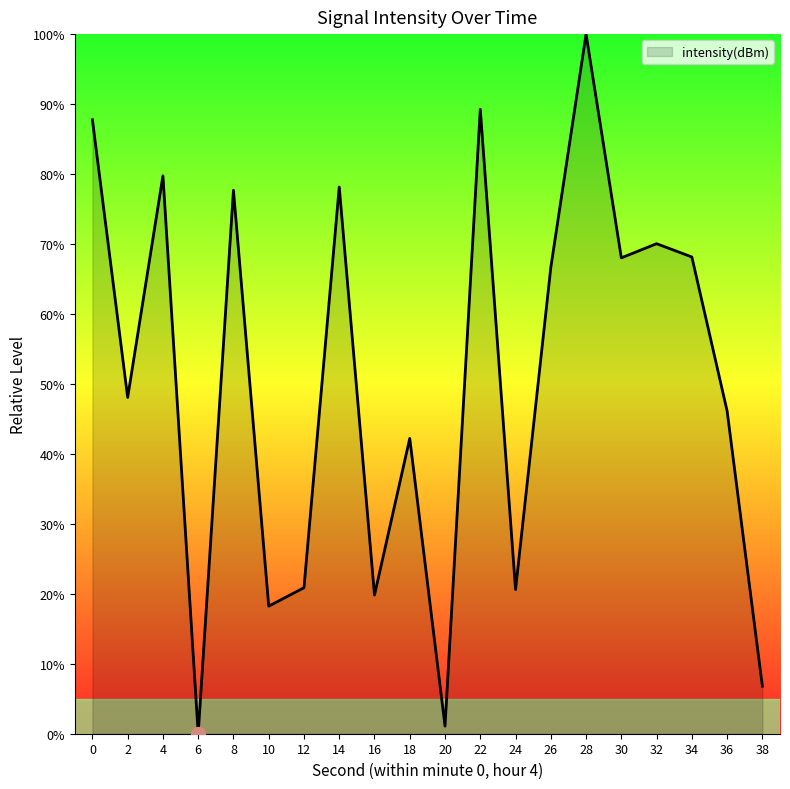

What is the change in value from 0 to 4?

-8.0